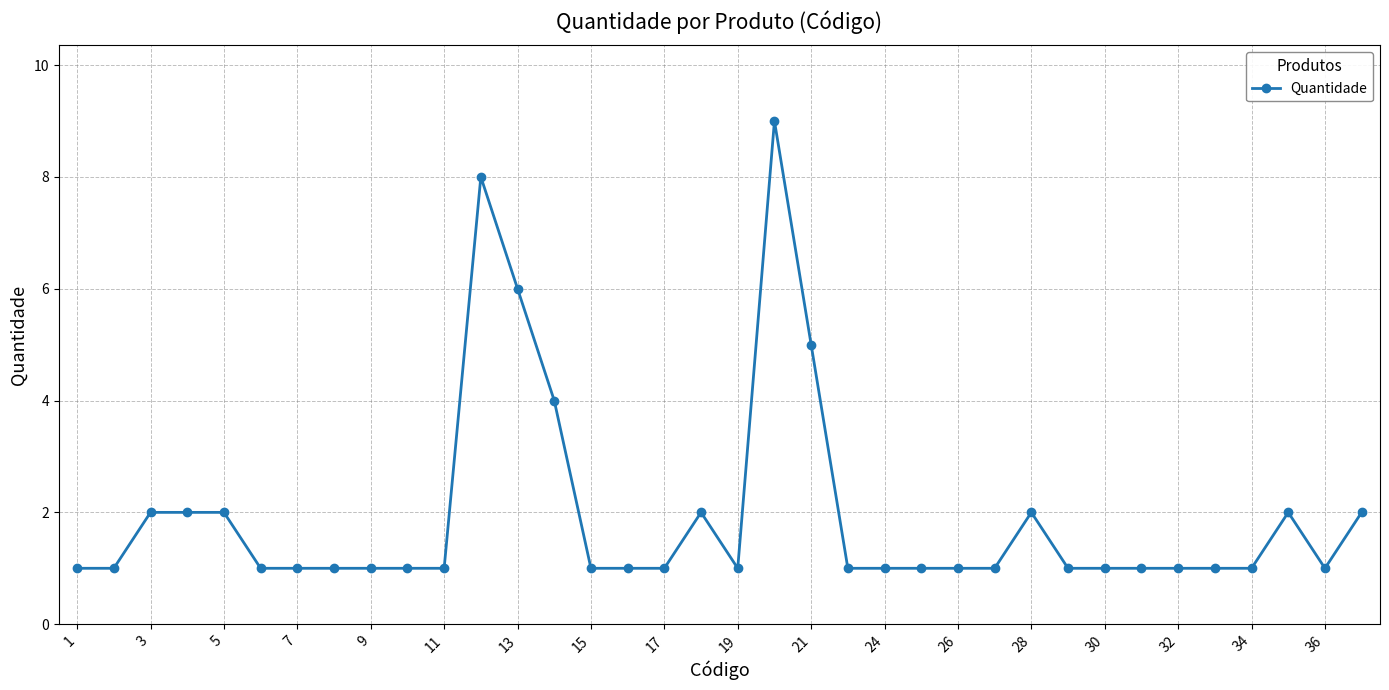

Count the number of categories in the chart.

36